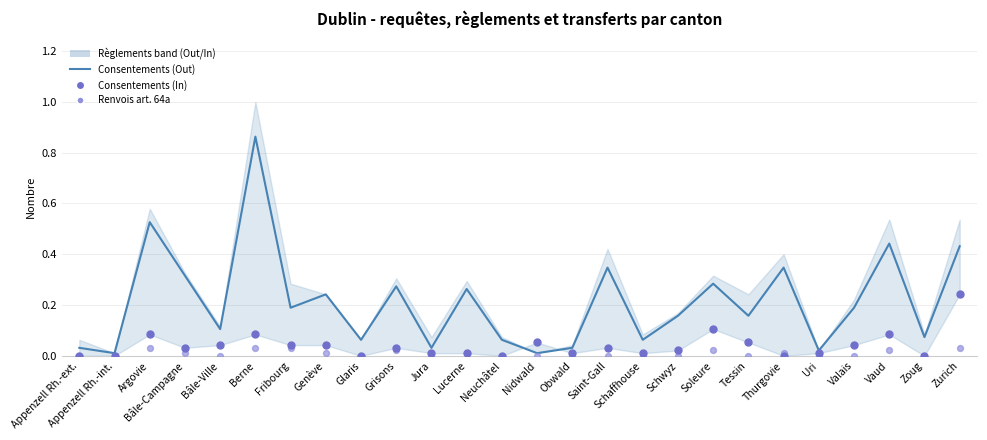

At how many categories does at least one series exceed 0?

26